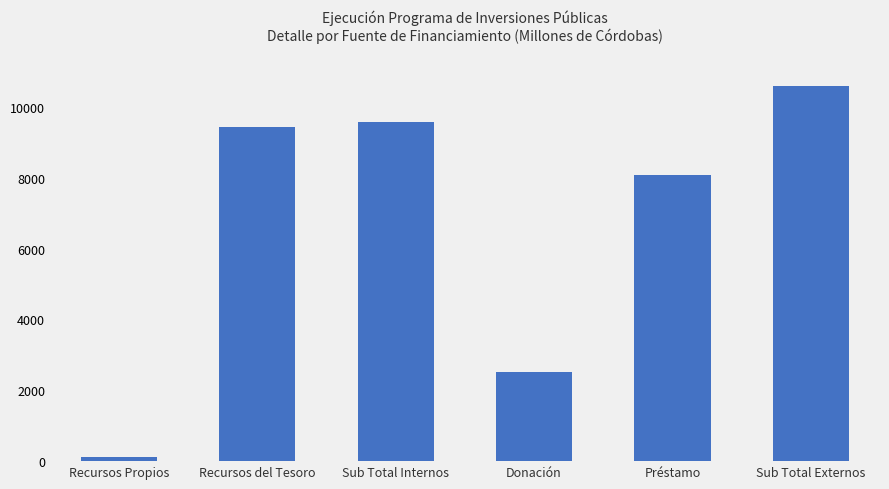

What is the greatest value displayed?

10597.2